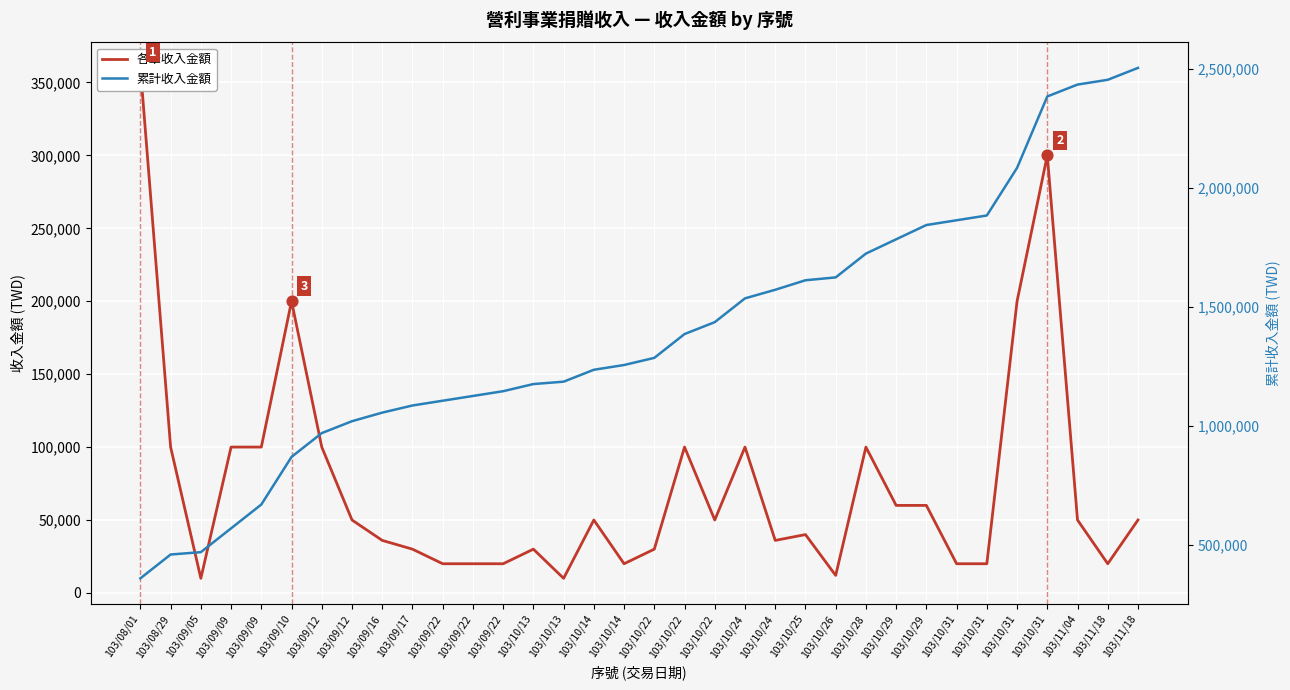

Which series has the largest total across all categories?

累計收入金額